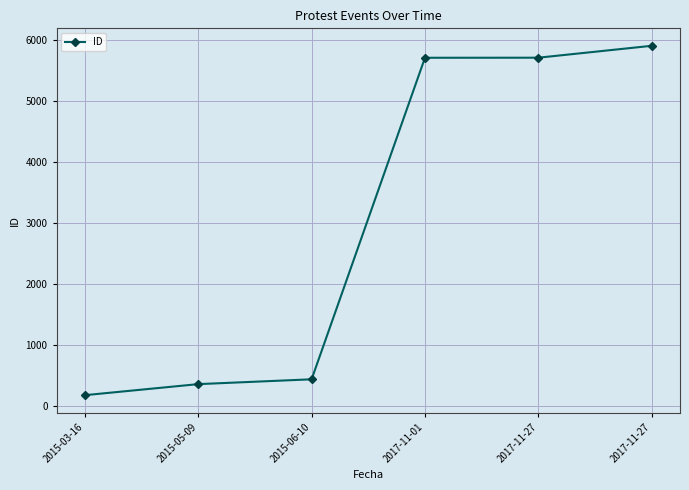

Is this an area chart (filled region under the line)?

No